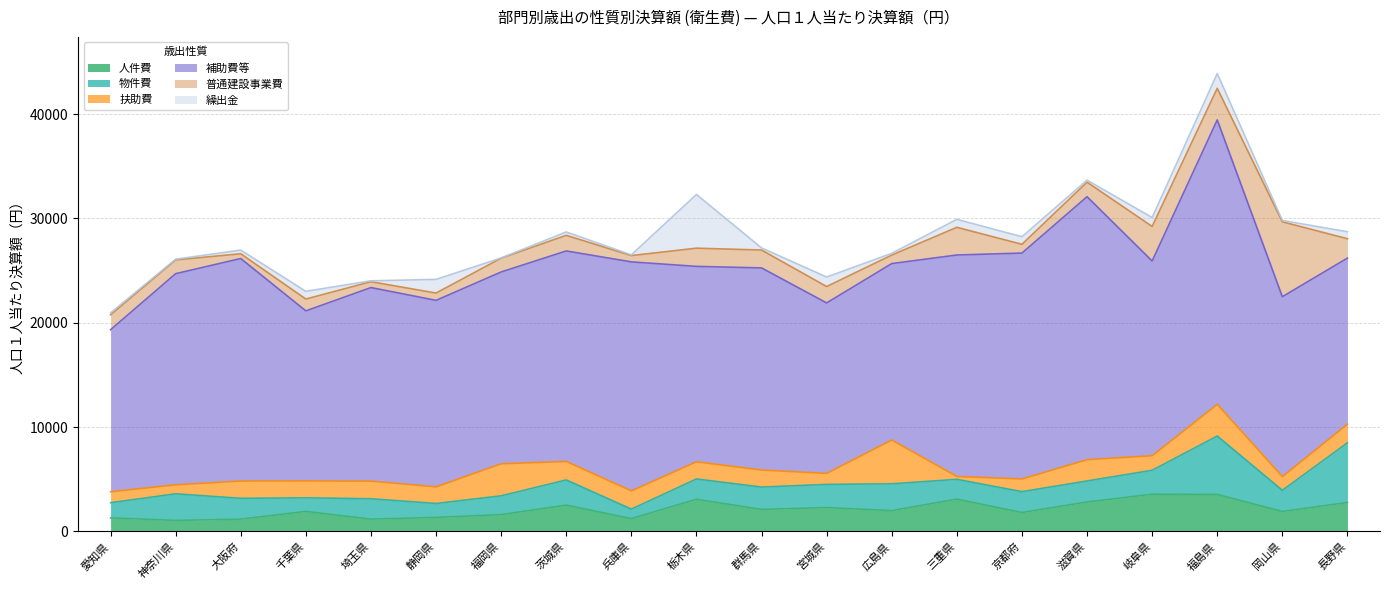

What is the value of the 普通建設事業費 point at the 8th from the left?

1497